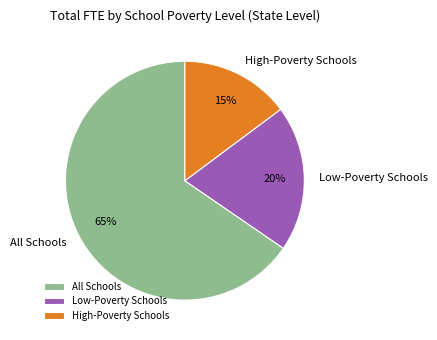

Is it true that All Schools is 73% of the pie?

False